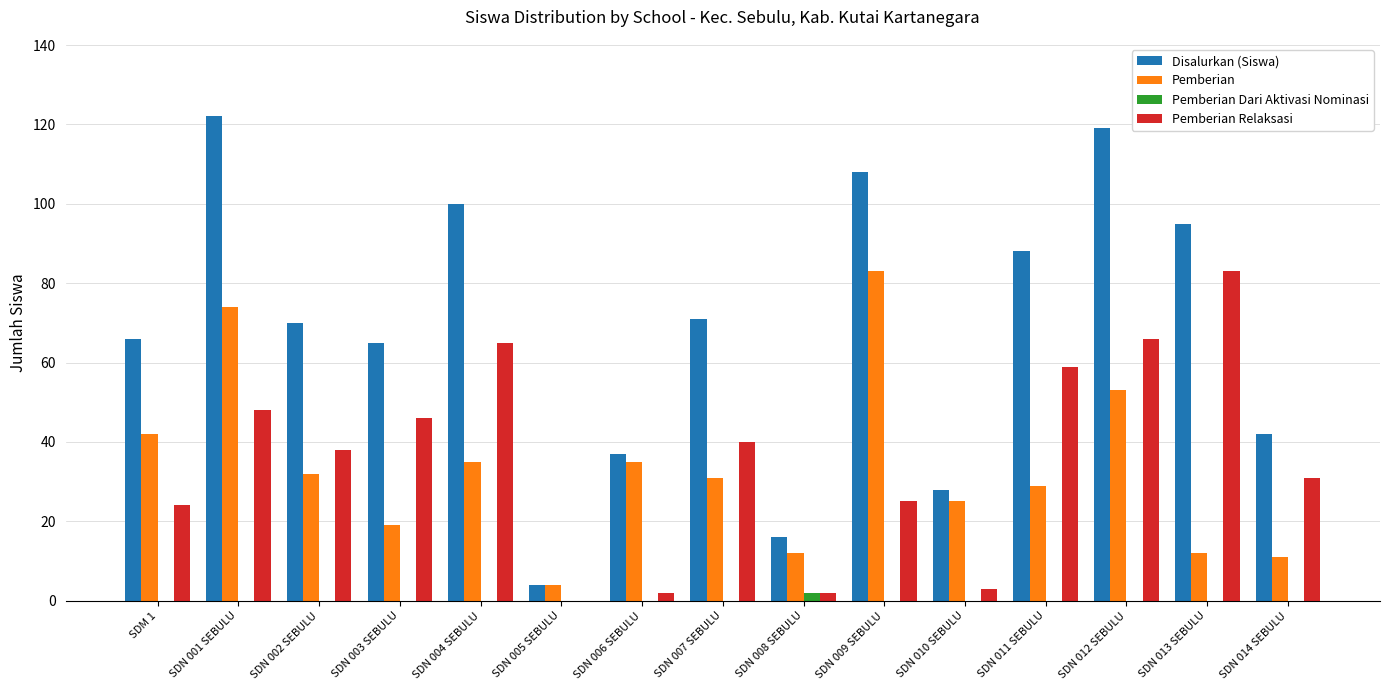

What is the maximum value for Pemberian?

83